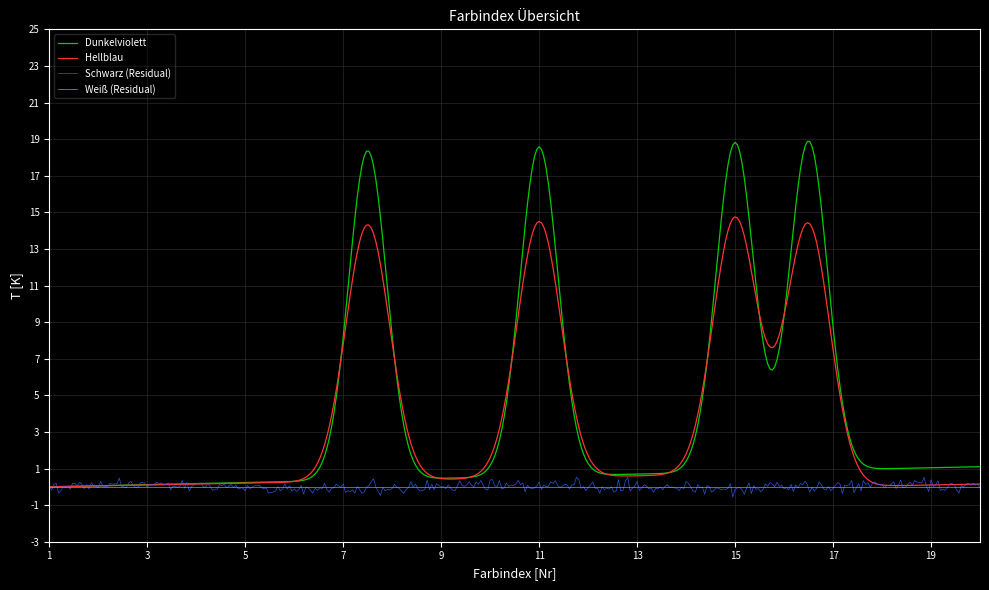

Does the chart have visible grid lines?

Yes